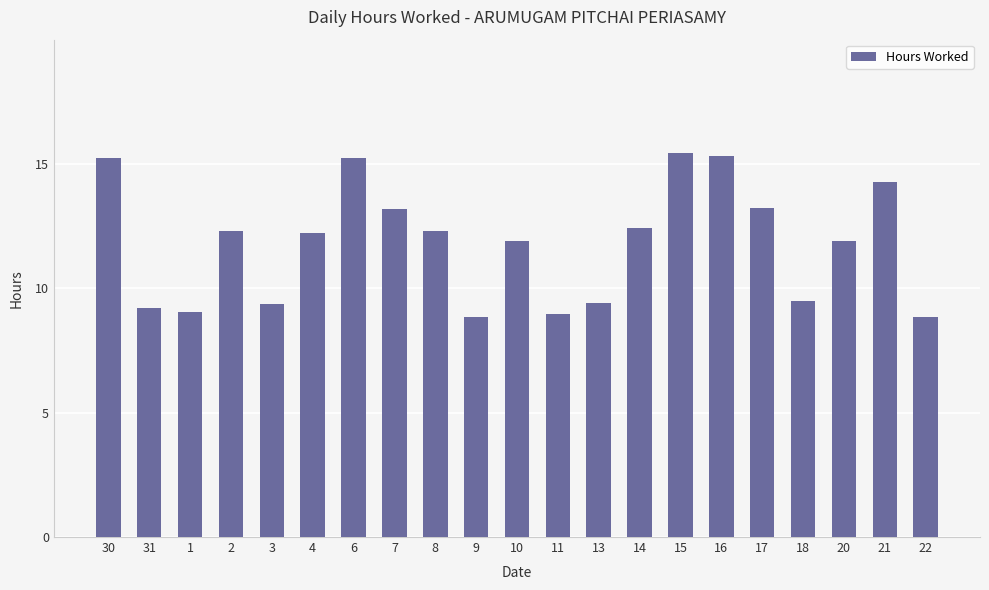

What is the average value?

11.8